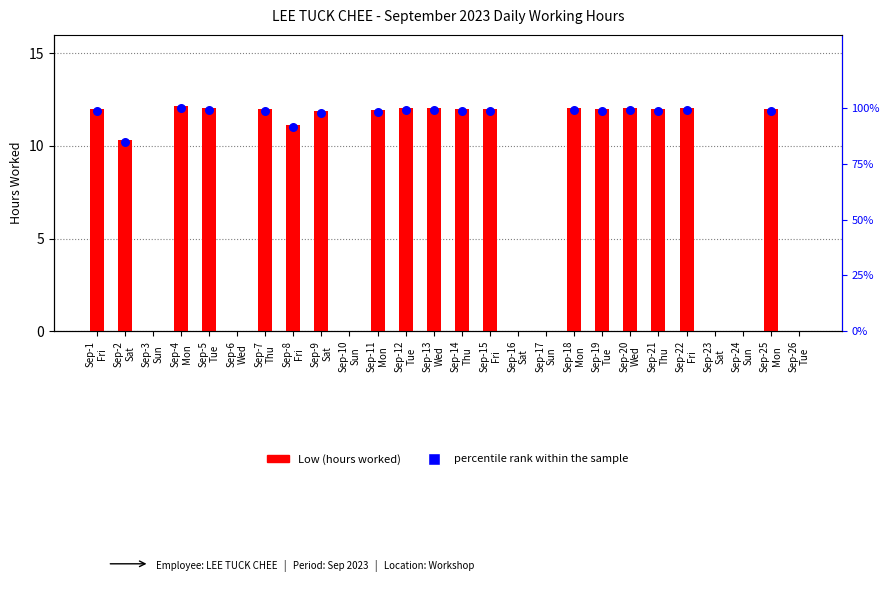

Which series reaches the minimum Y coordinate?

Low (hours worked)